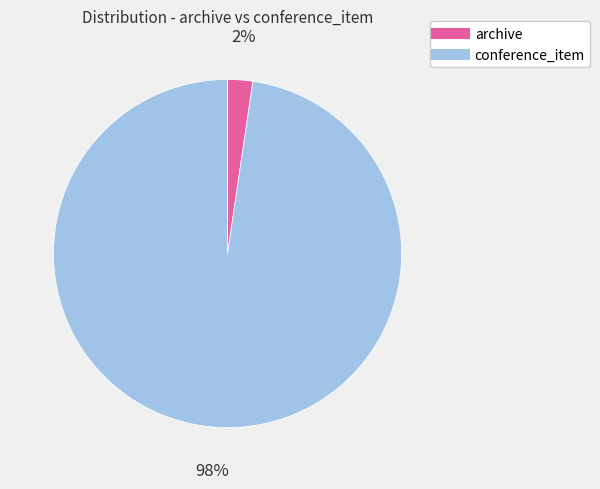

What is the smallest slice in the pie chart?

archive